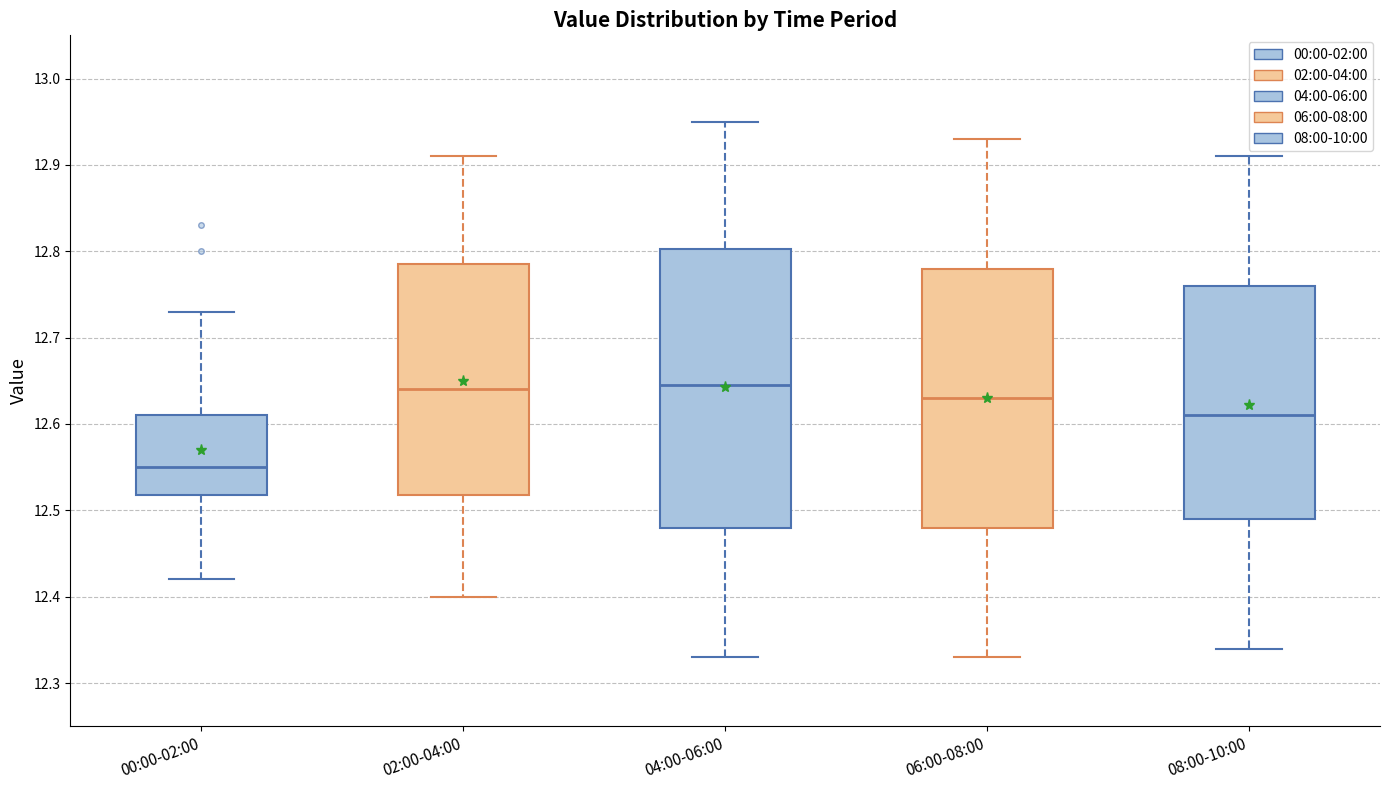

Which box's median line is the lowest?

00:00-02:00